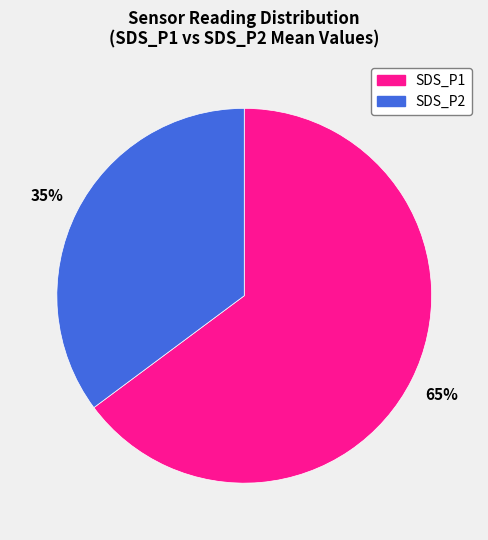

Which slice is the largest?

SDS_P1